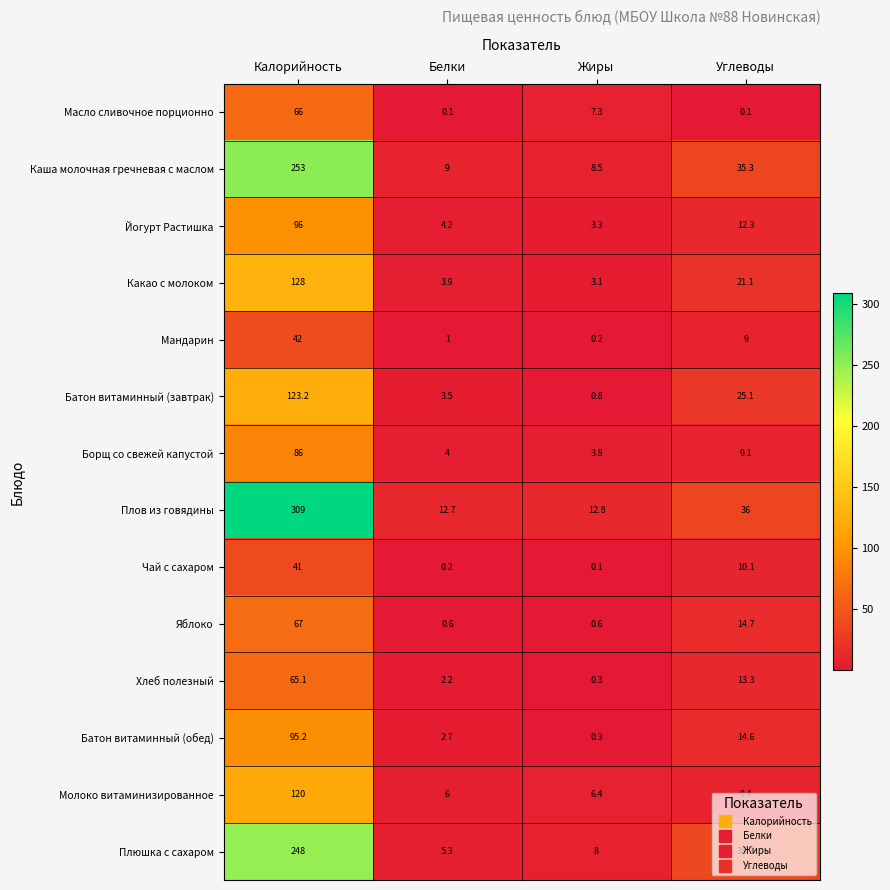

What is the spread (max minus min) of values at Калорийность?

268.0